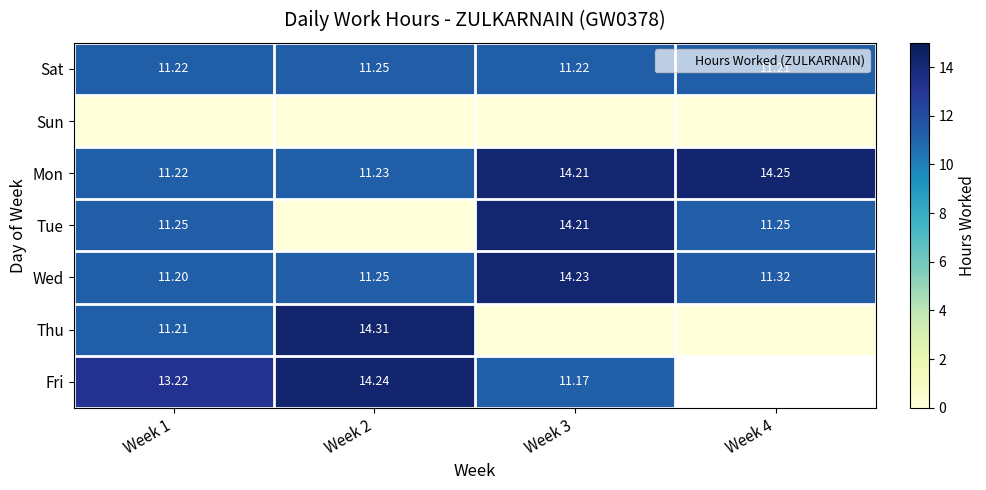

How many data points in Thu are less than 11?

2